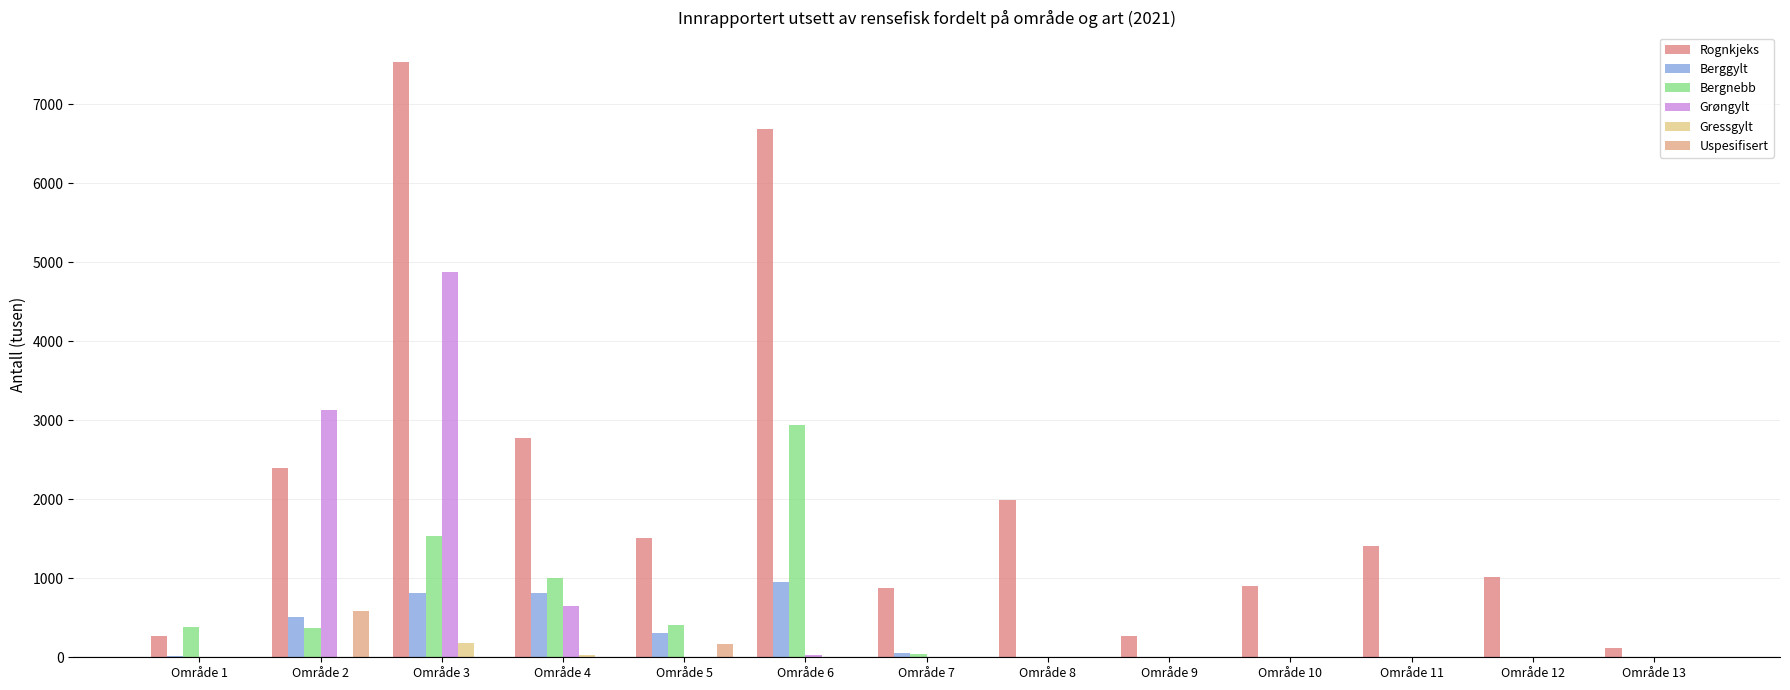

How many data points does each series have?

13